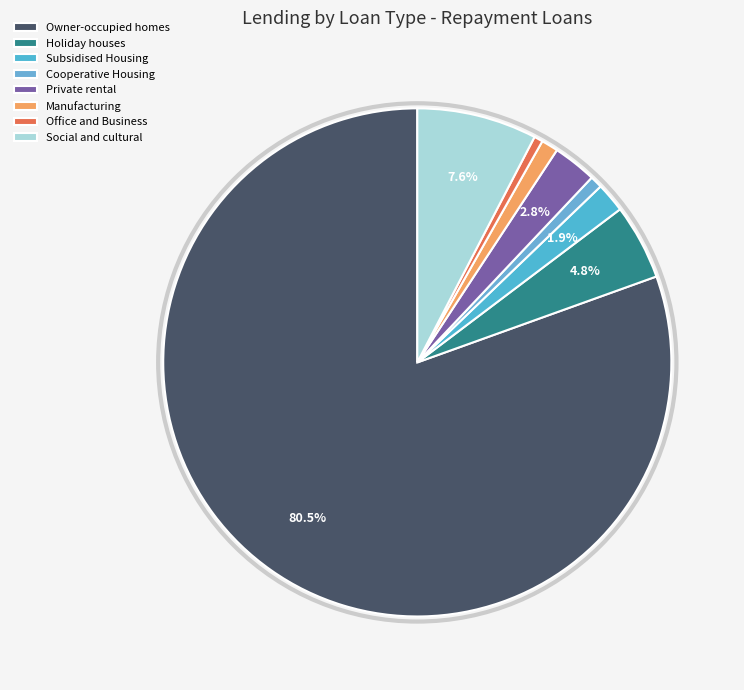

To the nearest percent, what percentage of the pie is Owner-occupied homes?

80%